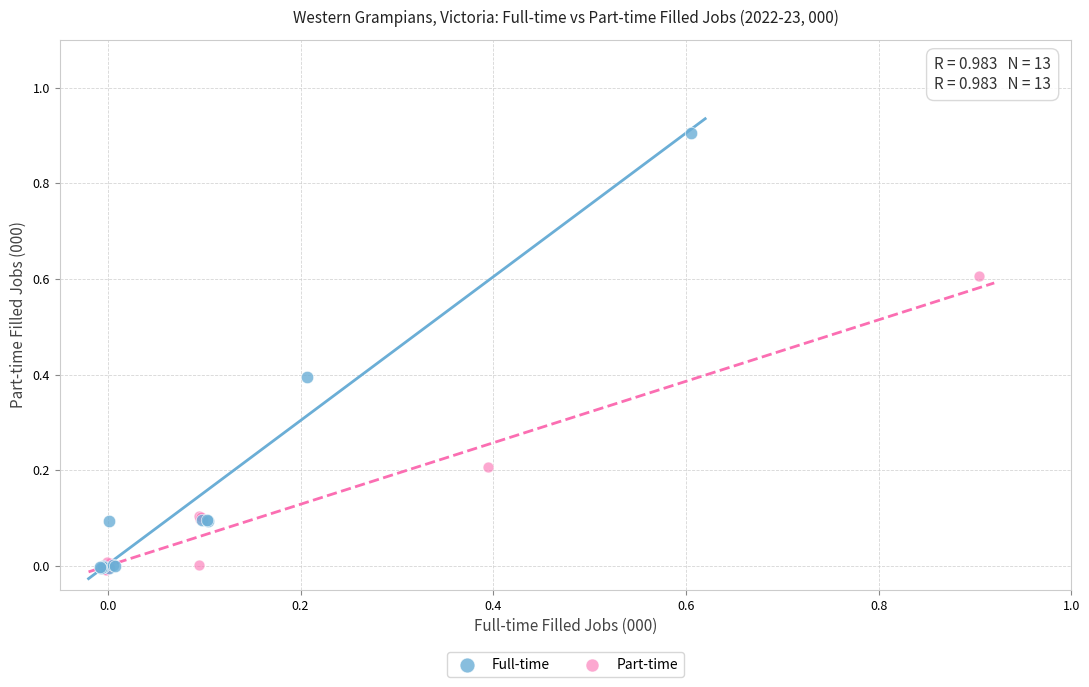

Which series contains the highest Y value?

Full-time